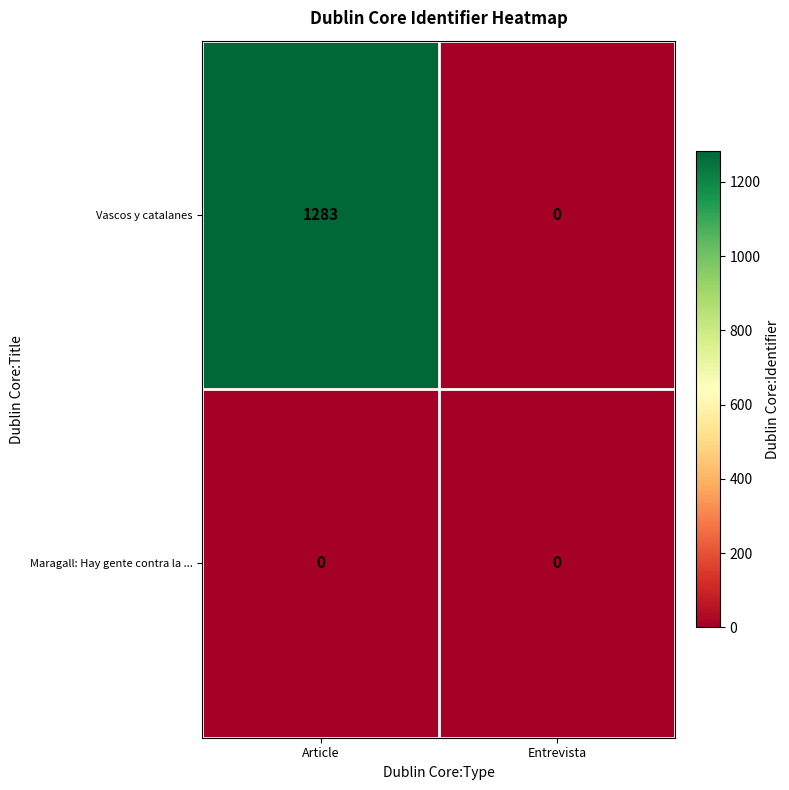

What is the total value across all series at Article?

1283